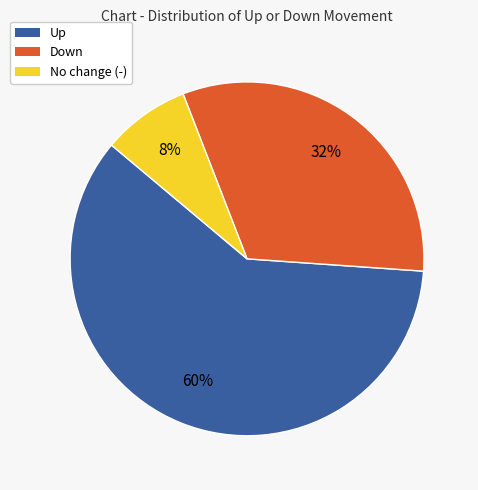

What percentage is the Up slice, to the nearest percent?

60%